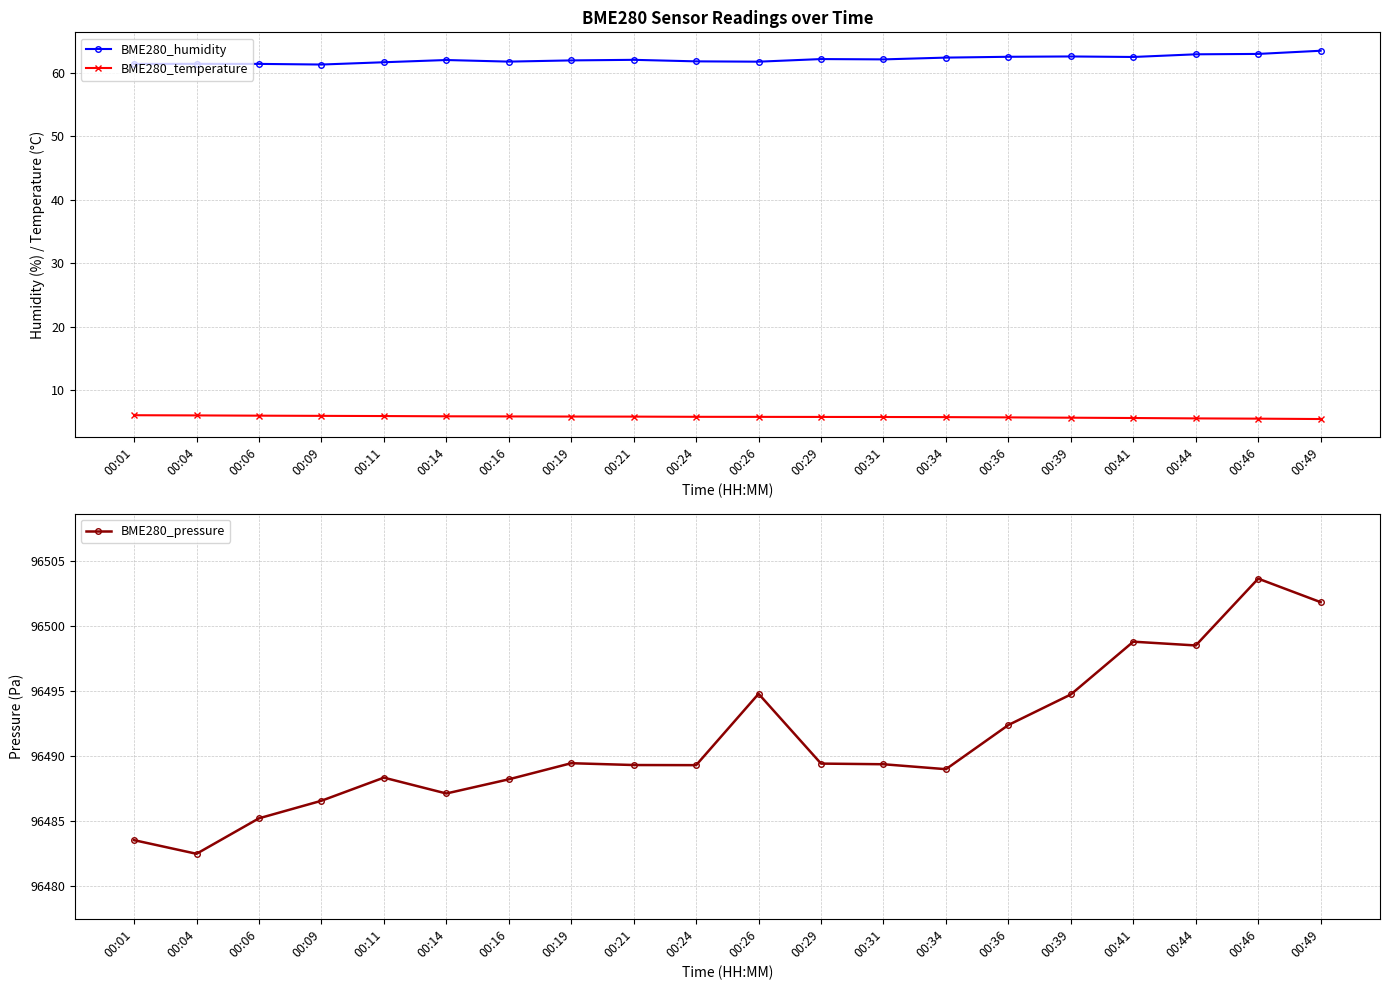

At how many categories does at least one series exceed 75230?

20